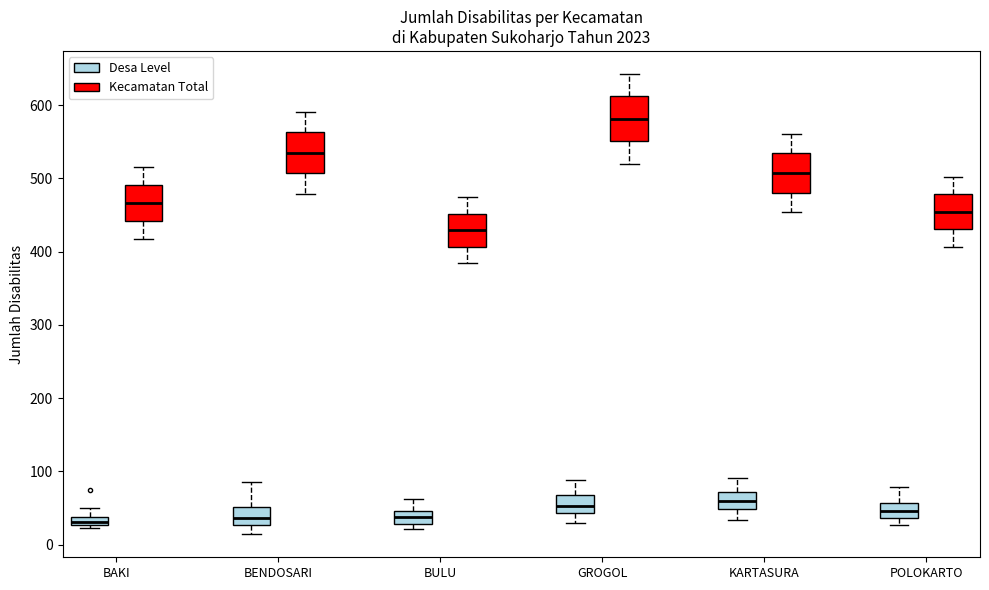

Where does the lower whisker of the box for GROGOL (Desa Level) end on the y-axis? The values are not printed on the chart, so give them approximately, as read against the axis.

30